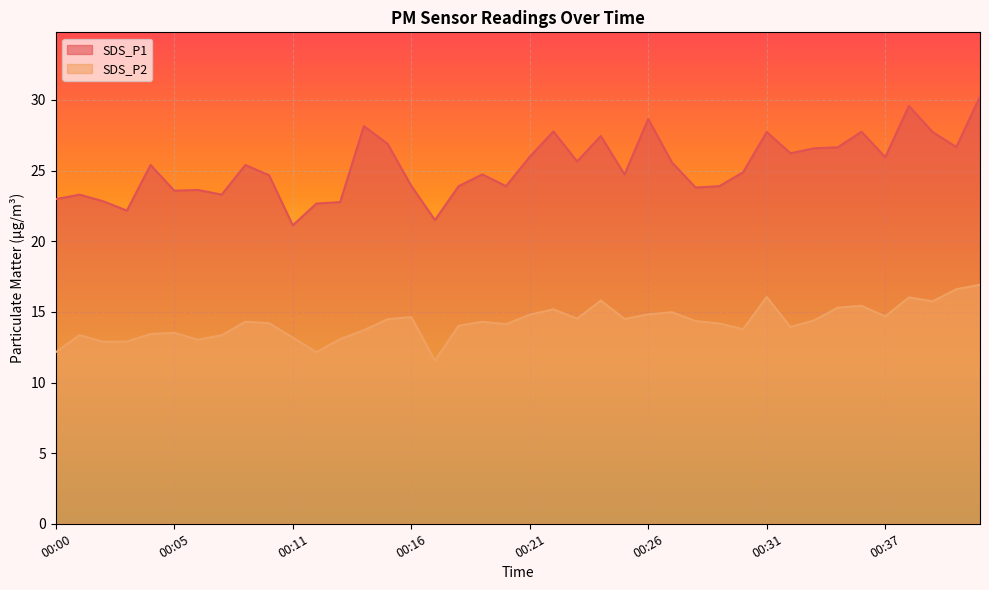

Reading left to right, what are all the values shown in this chart?

SDS_P1: 23.0	23.3	22.8	22.2	25.4	23.6	23.6	23.3	25.4	24.7	21.1	22.7	22.8	28.1	26.9	23.9	21.5	23.9	24.7	23.9	26.0	27.8	25.6	27.4	24.7	28.6	25.6	23.8	23.9	24.9	27.7	26.2	26.6	26.6	27.8	25.9	29.6	27.7	26.7	30.2
SDS_P2: 12.2	13.3	12.9	12.9	13.4	13.5	13.0	13.3	14.3	14.2	13.2	12.2	13.1	13.7	14.5	14.6	11.6	14.0	14.3	14.1	14.8	15.2	14.5	15.8	14.5	14.8	15.0	14.3	14.2	13.8	16.1	13.9	14.4	15.3	15.4	14.7	16.0	15.8	16.6	16.9